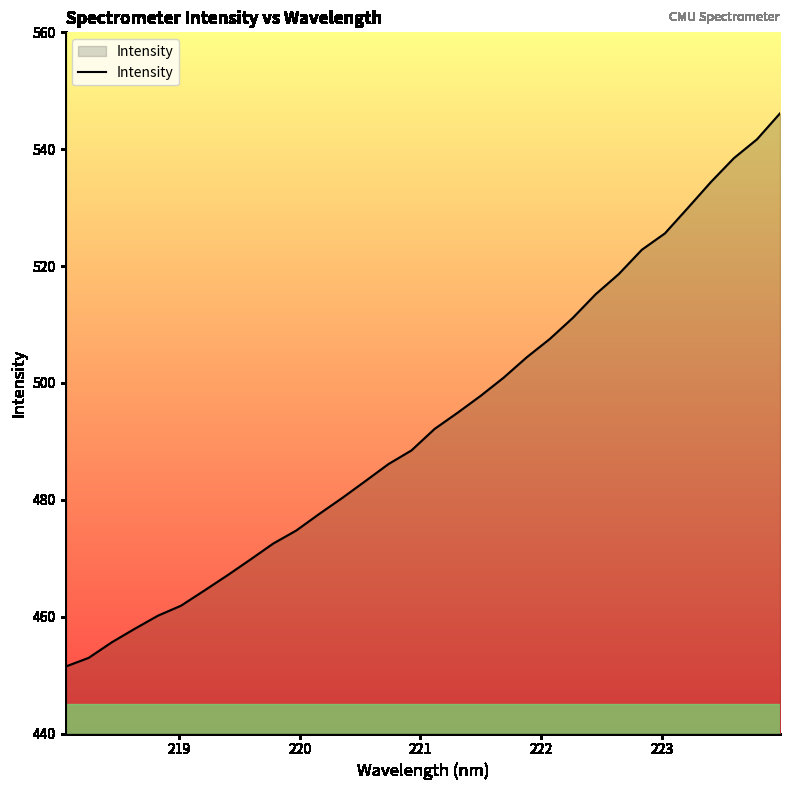

What is the minimum value shown in the chart?

451.5